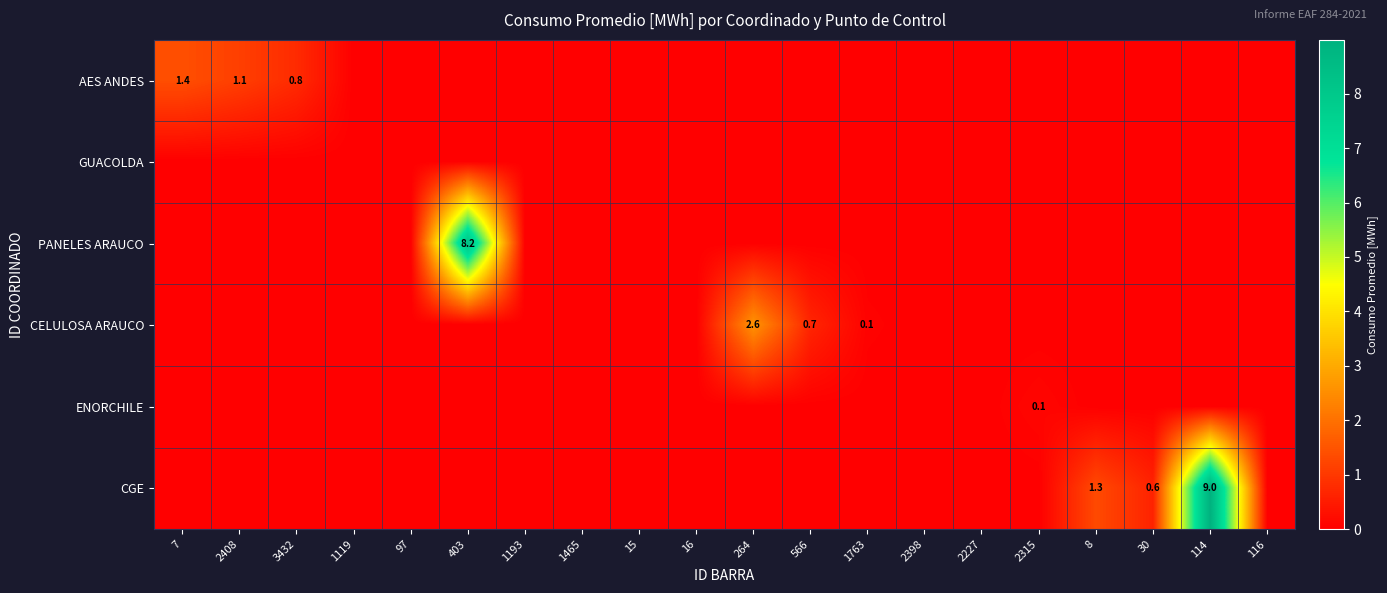

The value of AES ANDES at 3432 is 0.8. True or false?

True